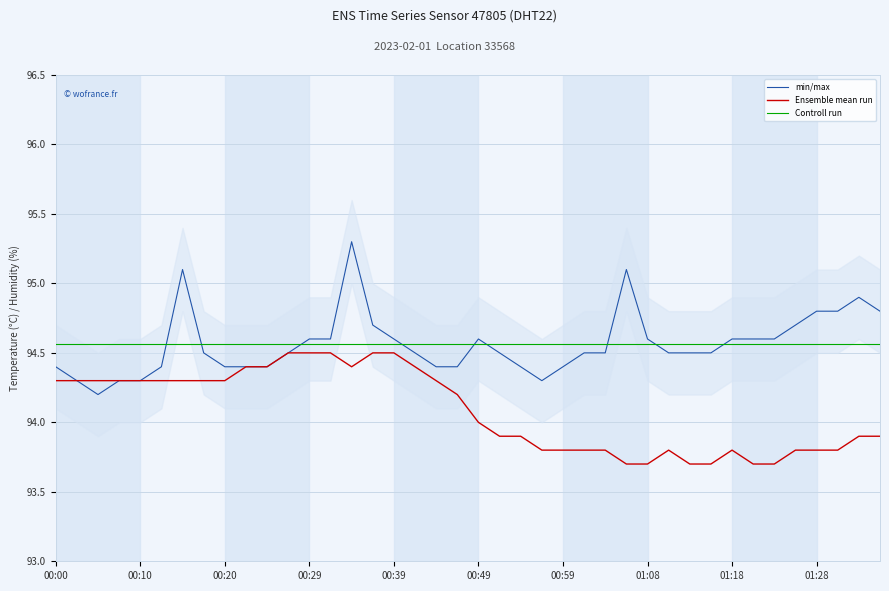

Is the value of Controll run at 01:08 greater than the value of min/max at 00:10?

Yes